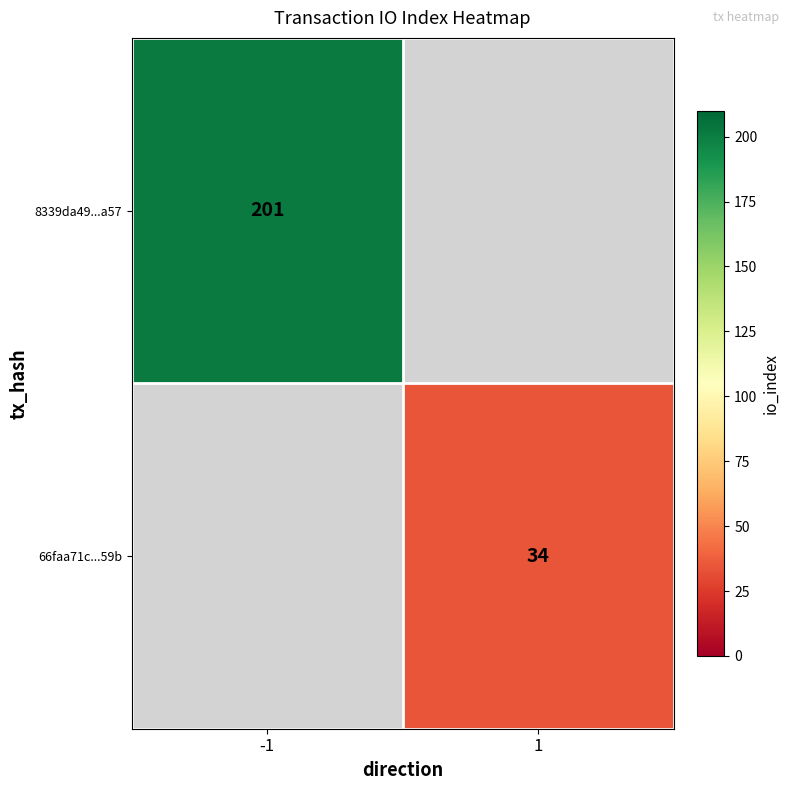

True or false: 66faa71c...59b has a value of 7 at 1.

False